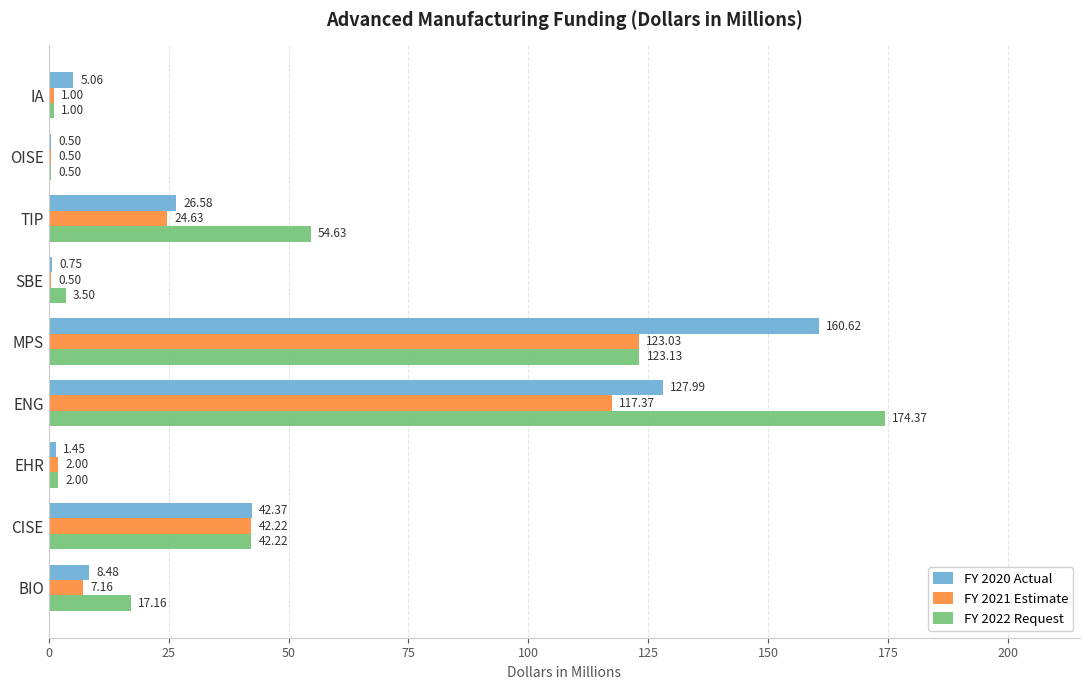

How many data points in FY 2022 Request are above 17?

5